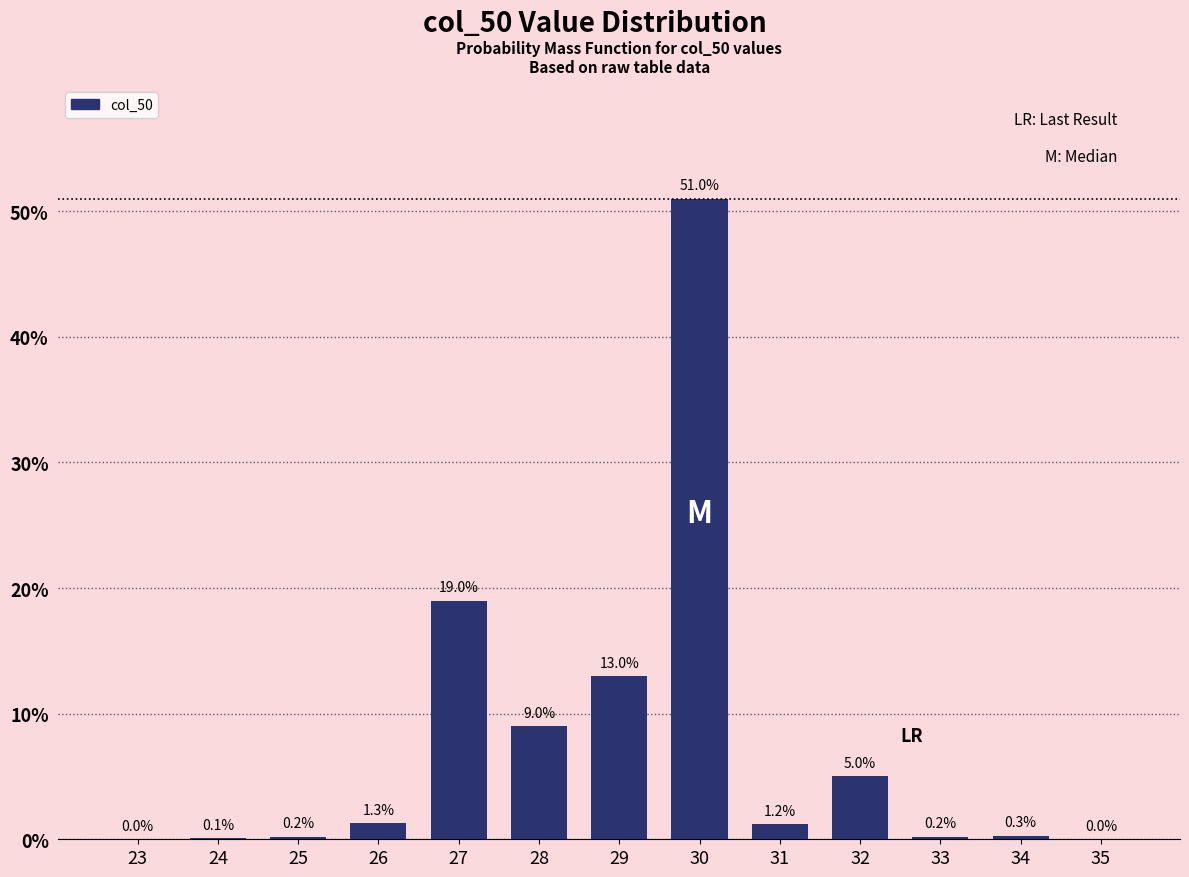

Reading right to left, list all the values displayed in this chart.

35=0.0	34=0.3	33=0.2	32=5.0	31=1.2	30=51.0	29=13.0	28=9.0	27=19.0	26=1.3	25=0.2	24=0.1	23=0.0